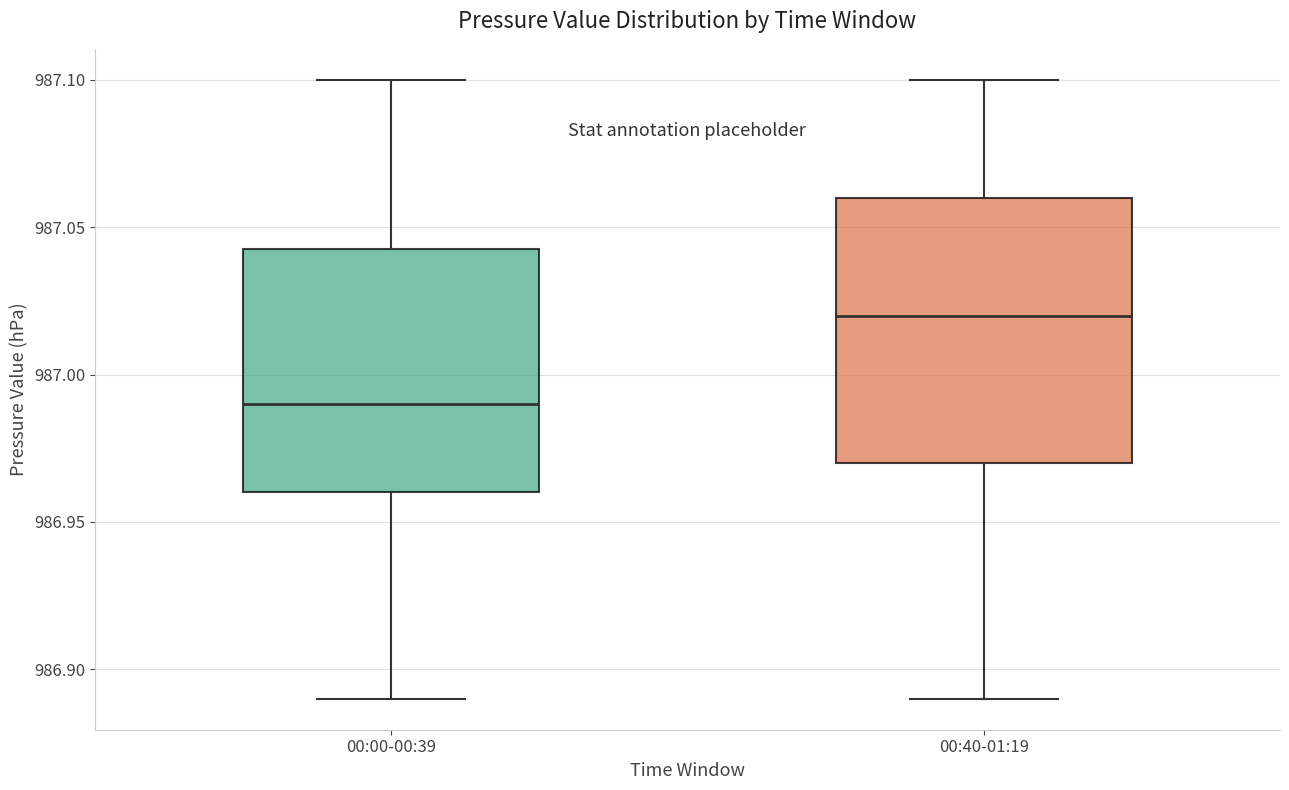

Reading left to right, read every box against the y-axis: the position of its median line, the range the box covers, and the ends of its whiskers. The values are not printed on the chart, so give them approximately, as read against the axis.

00:00-00:39: median 986.990, box 986.960 to 987.045, whiskers 986.890 to 987.100
00:40-01:19: median 987.020, box 986.970 to 987.060, whiskers 986.890 to 987.100